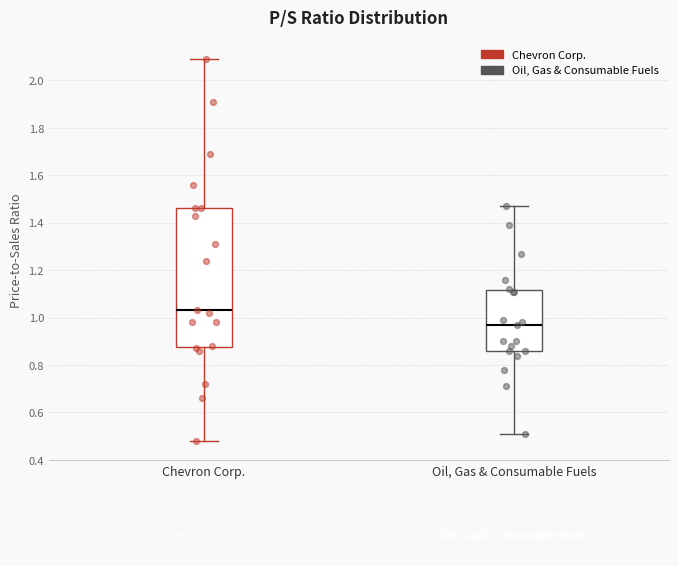

Reading left to right, read every box against the y-axis: the position of its median line, the range the box covers, and the ends of its whiskers. The values are not printed on the chart, so give them approximately, as read against the axis.

Chevron Corp.: median 1.04, box 0.88 to 1.46, whiskers 0.48 to 2.10
Oil, Gas & Consumable Fuels: median 0.98, box 0.86 to 1.12, whiskers 0.52 to 1.48